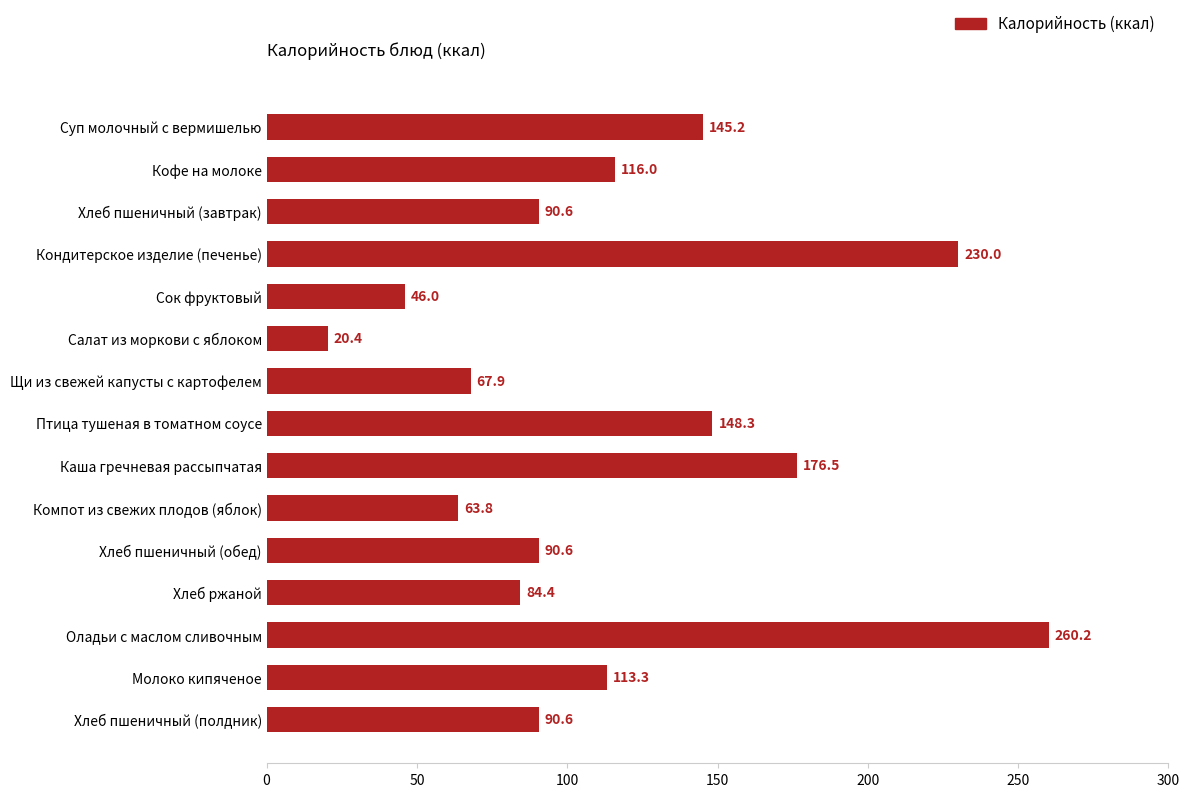

What is the sum of all values?

1743.8